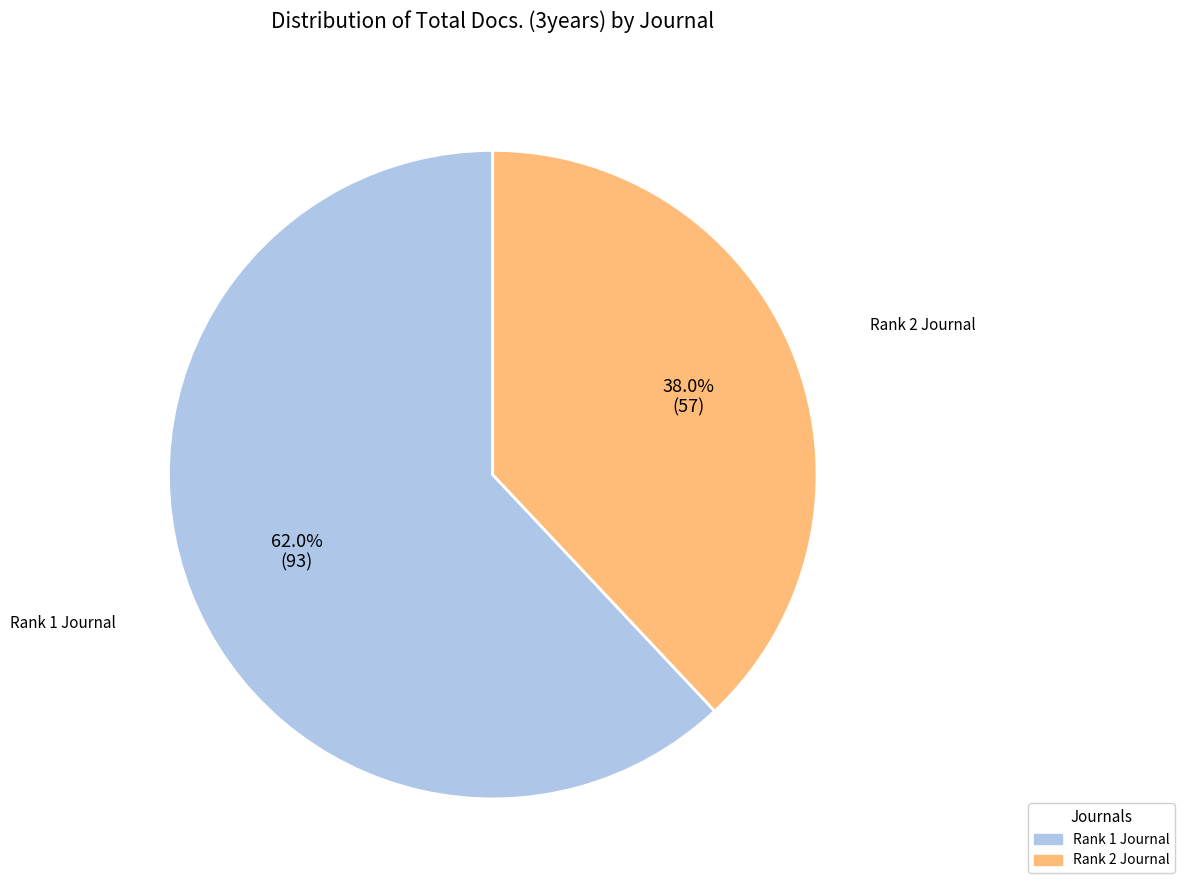

Count the number of slices in the pie.

2